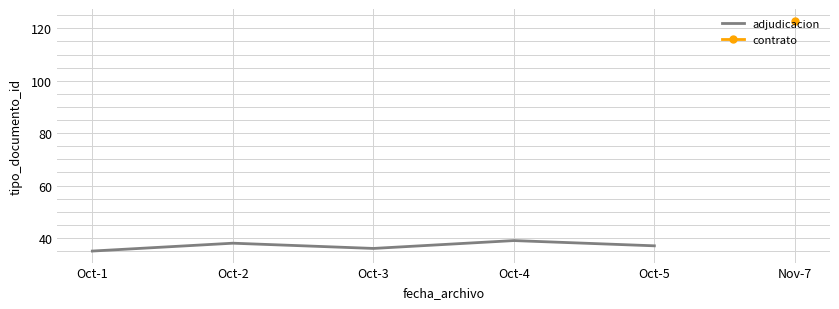

Approximately how many times larger is the value at Oct-4 compared to Oct-3?

1.1